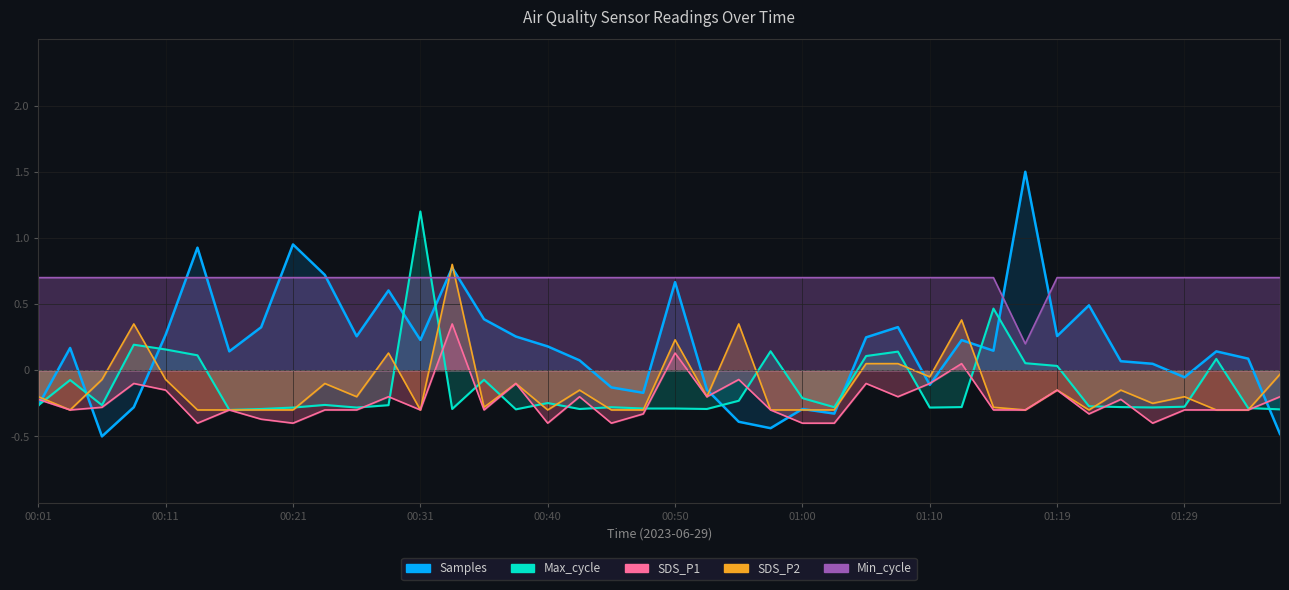

What is the spread (max minus min) of values at 00:35?

1.0